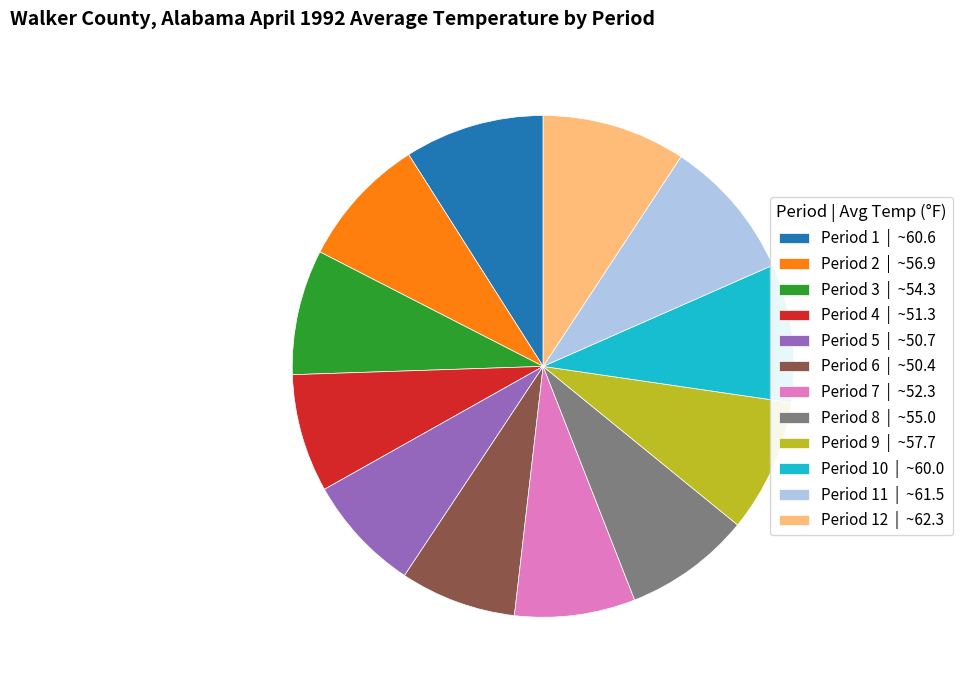

Does Period 7 | ~52.3 represent more than half of the total?

No